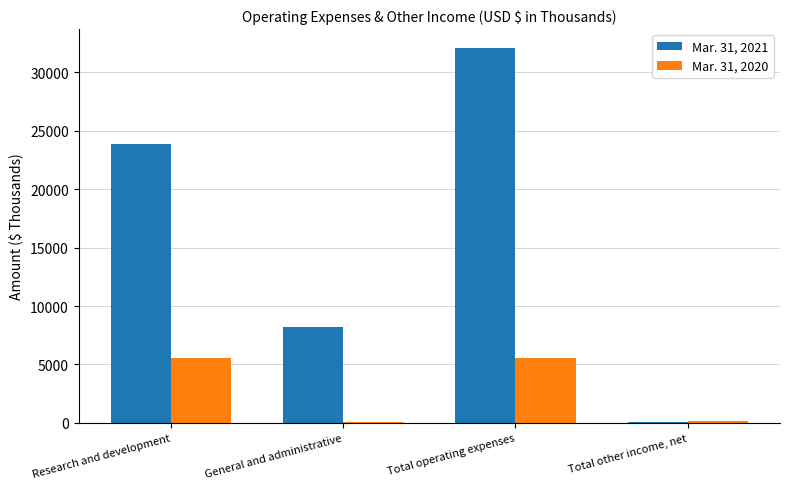

How many series are shown in this chart?

2